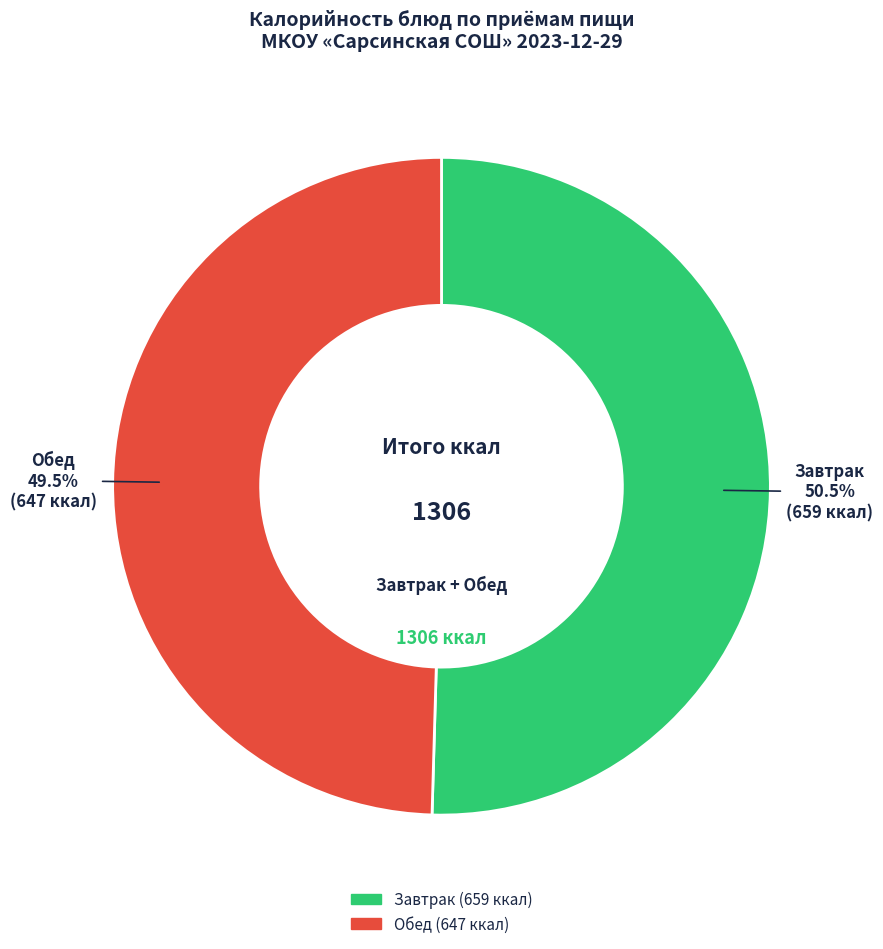

Which slice is the smallest?

Обед